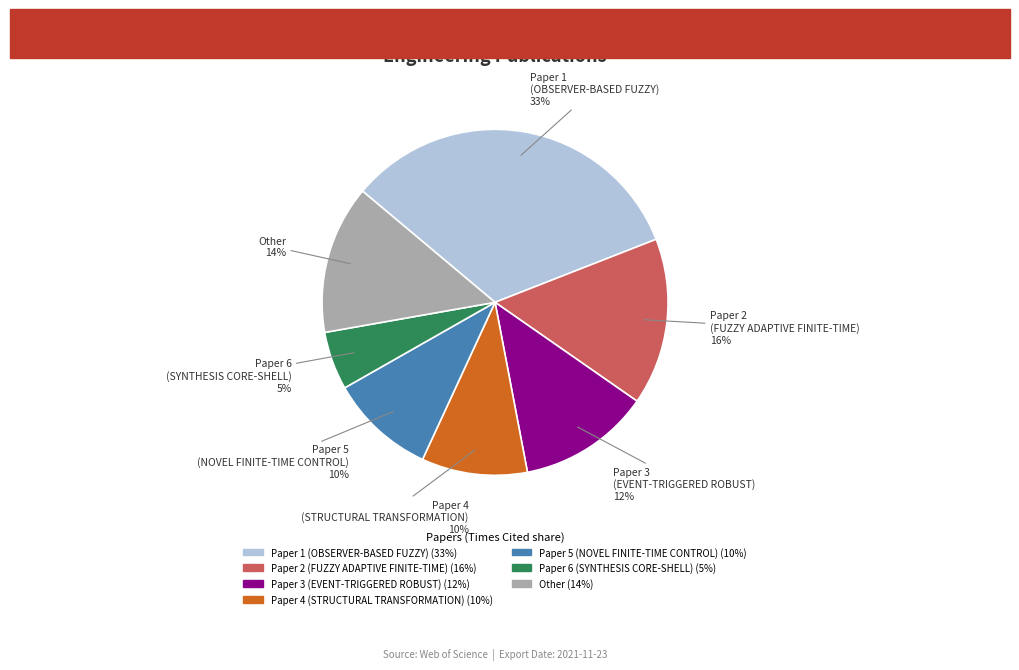

Is there a majority slice in this chart?

No